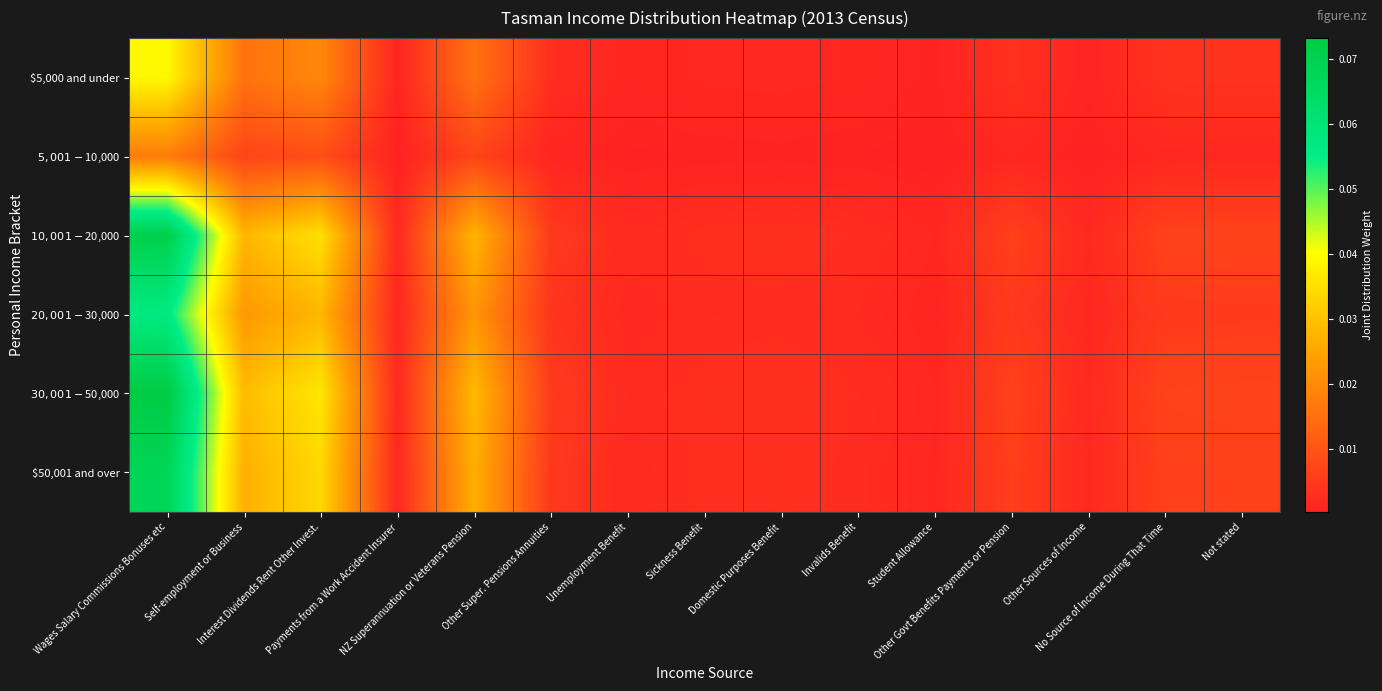

Reading right to left, list all the values displayed in this chart.

$5,000 and under: Not stated=0.0	No Source of Income During That Time=0.0	Other Sources of Income=0.0	Other Govt Benefits Payments or Pension=0.0	Student Allowance=0.0	Invalids Benefit=0.0	Domestic Purposes Benefit=0.0	Sickness Benefit=0.0	Unemployment Benefit=0.0	Other Super. Pensions Annuities=0.0	NZ Superannuation or Veterans Pension=0.0	Payments from a Work Accident Insurer=0.0	Interest Dividends Rent Other Invest.=0.0	Self-employment or Business=0.0	Wages Salary Commissions Bonuses etc=0.0
$5,001-$10,000: Not stated=0.0	No Source of Income During That Time=0.0	Other Sources of Income=0.0	Other Govt Benefits Payments or Pension=0.0	Student Allowance=0.0	Invalids Benefit=0.0	Domestic Purposes Benefit=0.0	Sickness Benefit=0.0	Unemployment Benefit=0.0	Other Super. Pensions Annuities=0.0	NZ Superannuation or Veterans Pension=0.0	Payments from a Work Accident Insurer=0.0	Interest Dividends Rent Other Invest.=0.0	Self-employment or Business=0.0	Wages Salary Commissions Bonuses etc=0.0
$10,001-$20,000: Not stated=0.0	No Source of Income During That Time=0.0	Other Sources of Income=0.0	Other Govt Benefits Payments or Pension=0.0	Student Allowance=0.0	Invalids Benefit=0.0	Domestic Purposes Benefit=0.0	Sickness Benefit=0.0	Unemployment Benefit=0.0	Other Super. Pensions Annuities=0.0	NZ Superannuation or Veterans Pension=0.0	Payments from a Work Accident Insurer=0.0	Interest Dividends Rent Other Invest.=0.0	Self-employment or Business=0.0	Wages Salary Commissions Bonuses etc=0.1
$20,001-$30,000: Not stated=0.0	No Source of Income During That Time=0.0	Other Sources of Income=0.0	Other Govt Benefits Payments or Pension=0.0	Student Allowance=0.0	Invalids Benefit=0.0	Domestic Purposes Benefit=0.0	Sickness Benefit=0.0	Unemployment Benefit=0.0	Other Super. Pensions Annuities=0.0	NZ Superannuation or Veterans Pension=0.0	Payments from a Work Accident Insurer=0.0	Interest Dividends Rent Other Invest.=0.0	Self-employment or Business=0.0	Wages Salary Commissions Bonuses etc=0.1
$30,001-$50,000: Not stated=0.0	No Source of Income During That Time=0.0	Other Sources of Income=0.0	Other Govt Benefits Payments or Pension=0.0	Student Allowance=0.0	Invalids Benefit=0.0	Domestic Purposes Benefit=0.0	Sickness Benefit=0.0	Unemployment Benefit=0.0	Other Super. Pensions Annuities=0.0	NZ Superannuation or Veterans Pension=0.0	Payments from a Work Accident Insurer=0.0	Interest Dividends Rent Other Invest.=0.0	Self-employment or Business=0.0	Wages Salary Commissions Bonuses etc=0.1
$50,001 and over: Not stated=0.0	No Source of Income During That Time=0.0	Other Sources of Income=0.0	Other Govt Benefits Payments or Pension=0.0	Student Allowance=0.0	Invalids Benefit=0.0	Domestic Purposes Benefit=0.0	Sickness Benefit=0.0	Unemployment Benefit=0.0	Other Super. Pensions Annuities=0.0	NZ Superannuation or Veterans Pension=0.0	Payments from a Work Accident Insurer=0.0	Interest Dividends Rent Other Invest.=0.0	Self-employment or Business=0.0	Wages Salary Commissions Bonuses etc=0.1